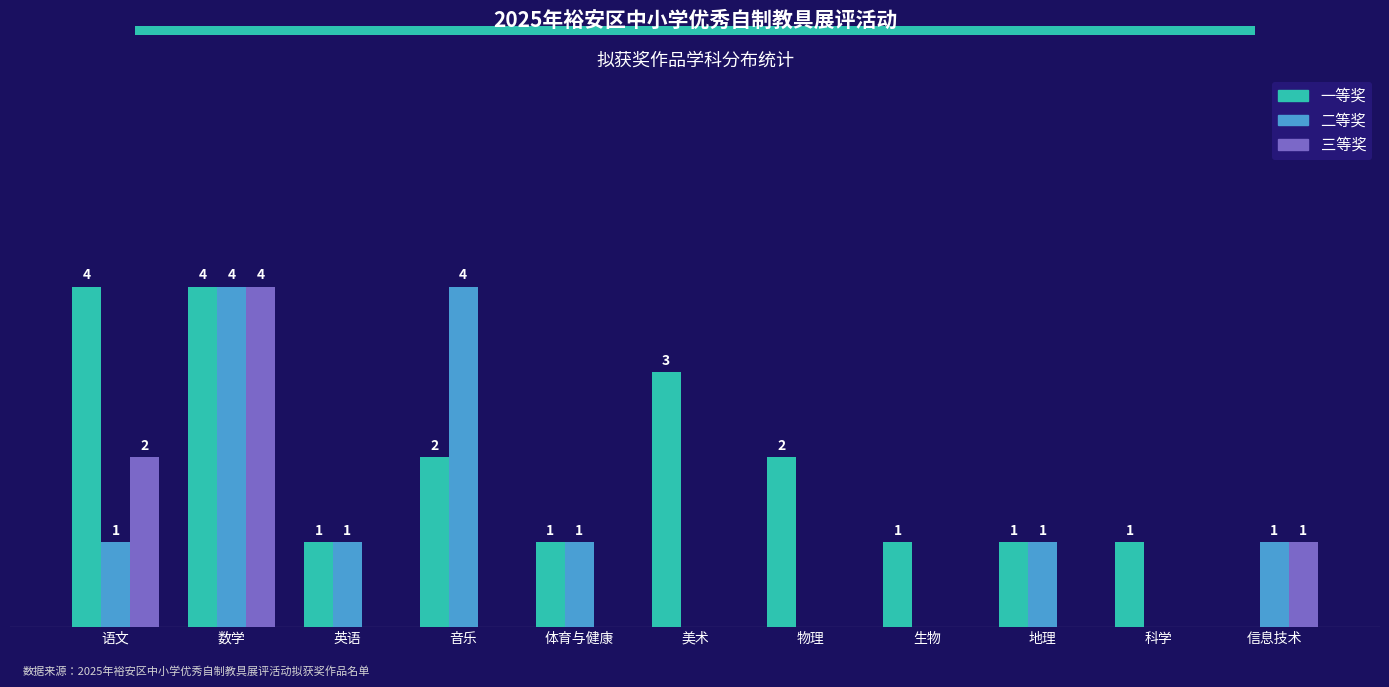

Is the value of 二等奖 at 英语 greater than the value of 三等奖 at 英语?

Yes